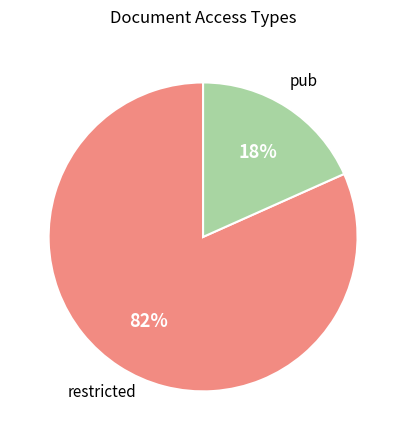

Is it true that pub is 18% of the pie?

True